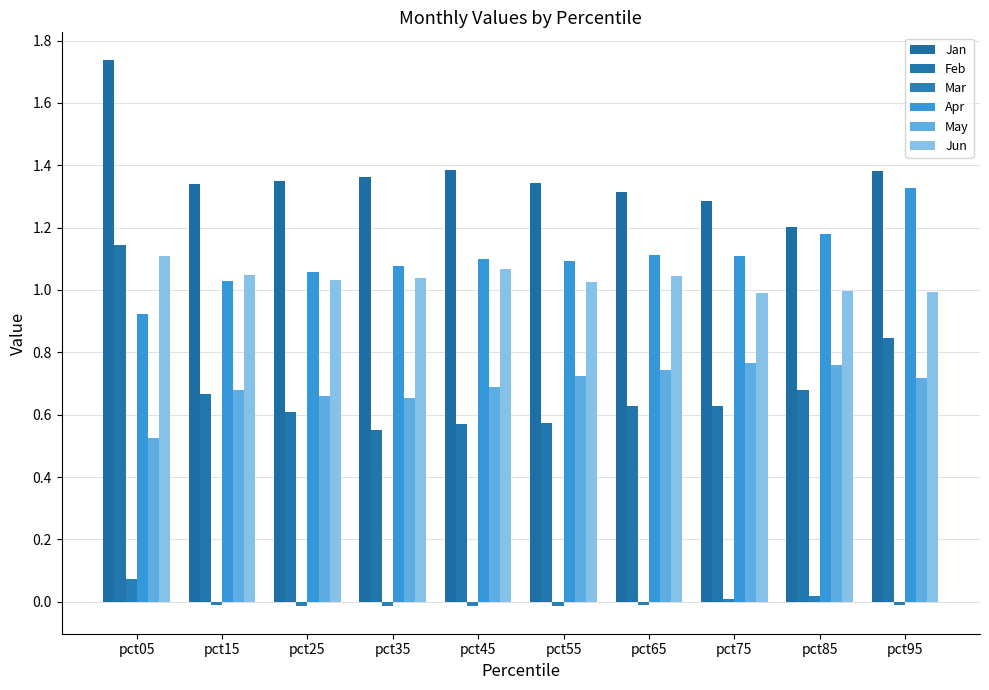

Between pct15 and pct45, which series saw the biggest shift?

Feb